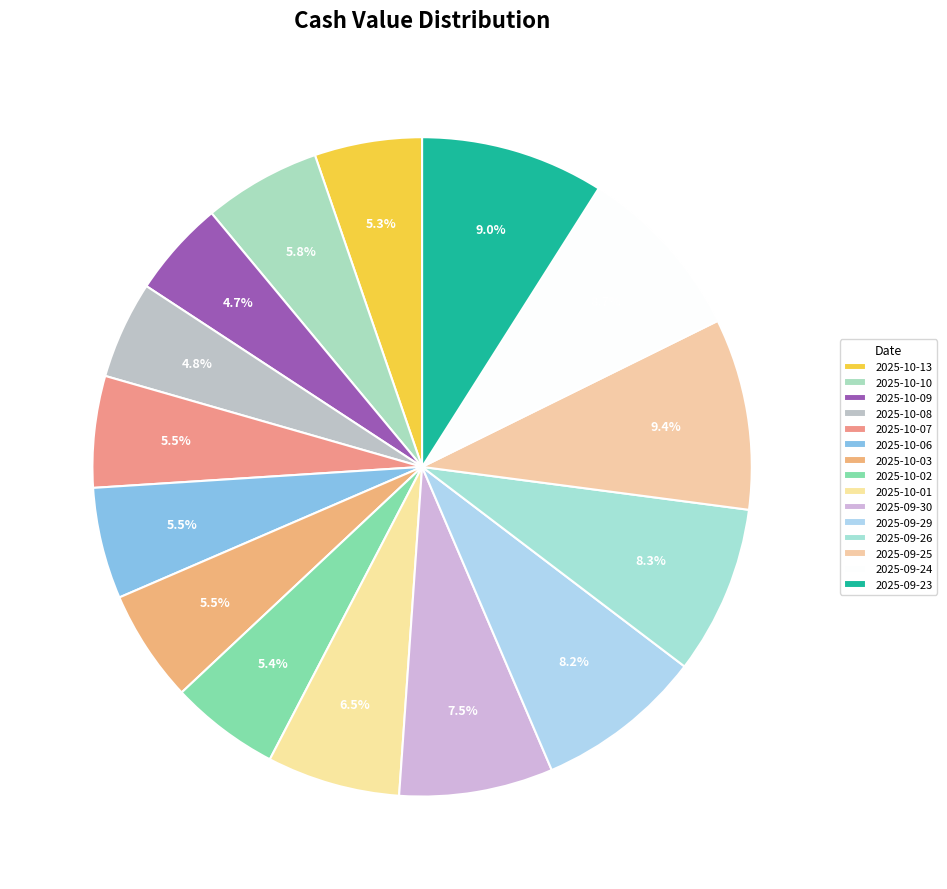

Count the number of slices in the pie.

15